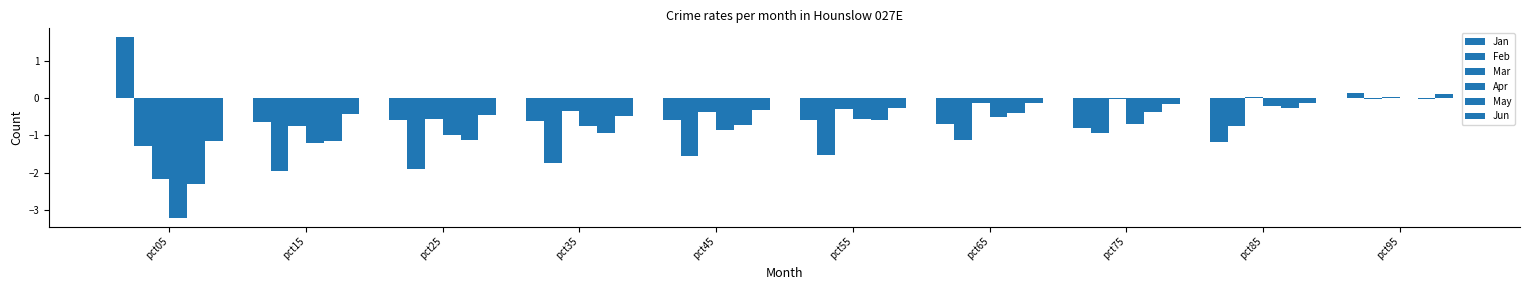

How many groups of bars are there?

10